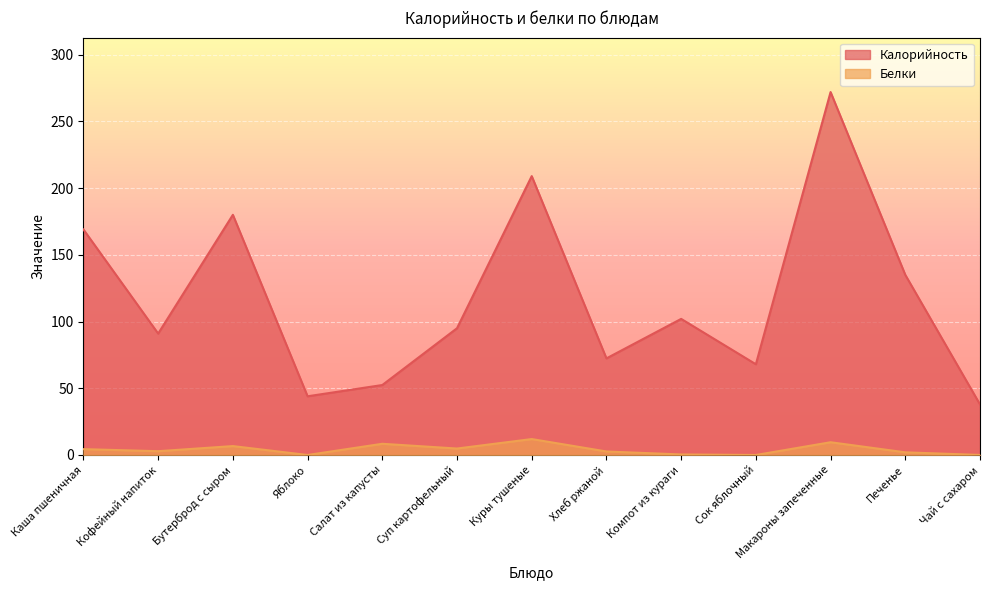

What are all the series names shown in the legend?

Калорийность, Белки